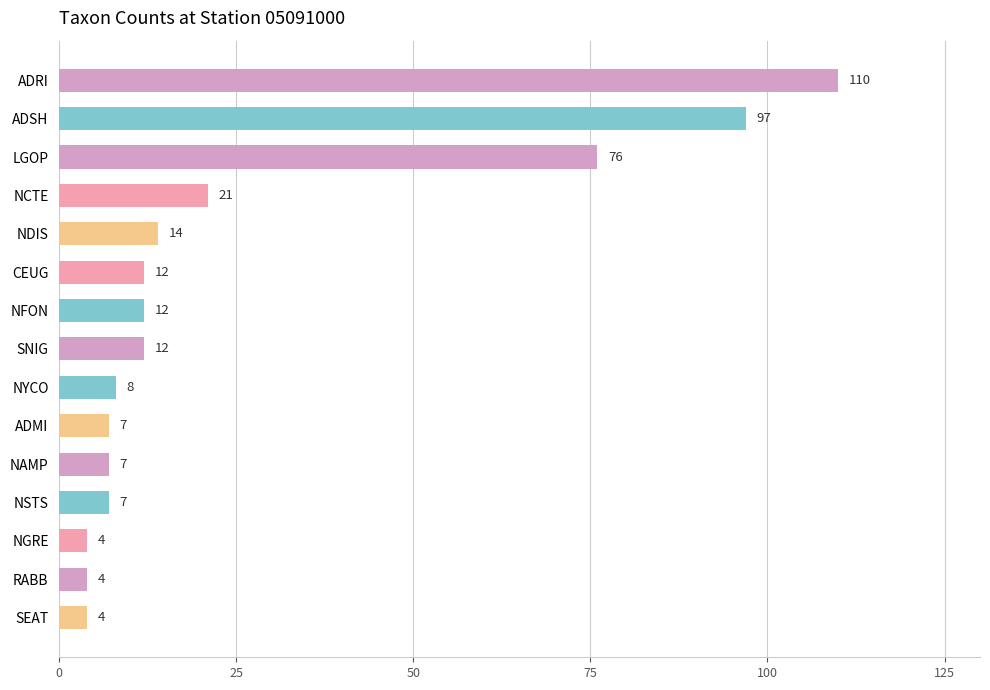

Reading bottom to top, what are all the values shown in this chart?

SEAT=4	RABB=4	NGRE=4	NSTS=7	NAMP=7	ADMI=7	NYCO=8	SNIG=12	NFON=12	CEUG=12	NDIS=14	NCTE=21	LGOP=76	ADSH=97	ADRI=110